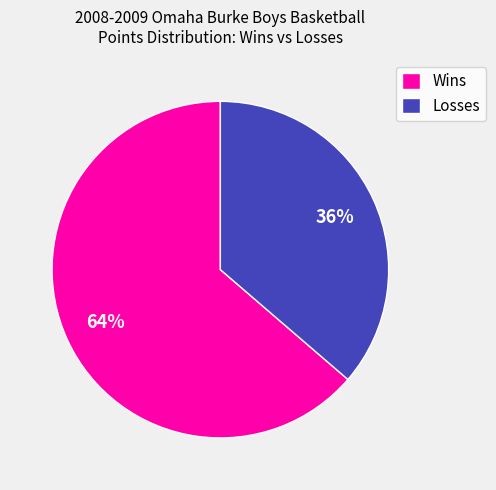

Is there any slice that represents more than half of the pie?

Yes